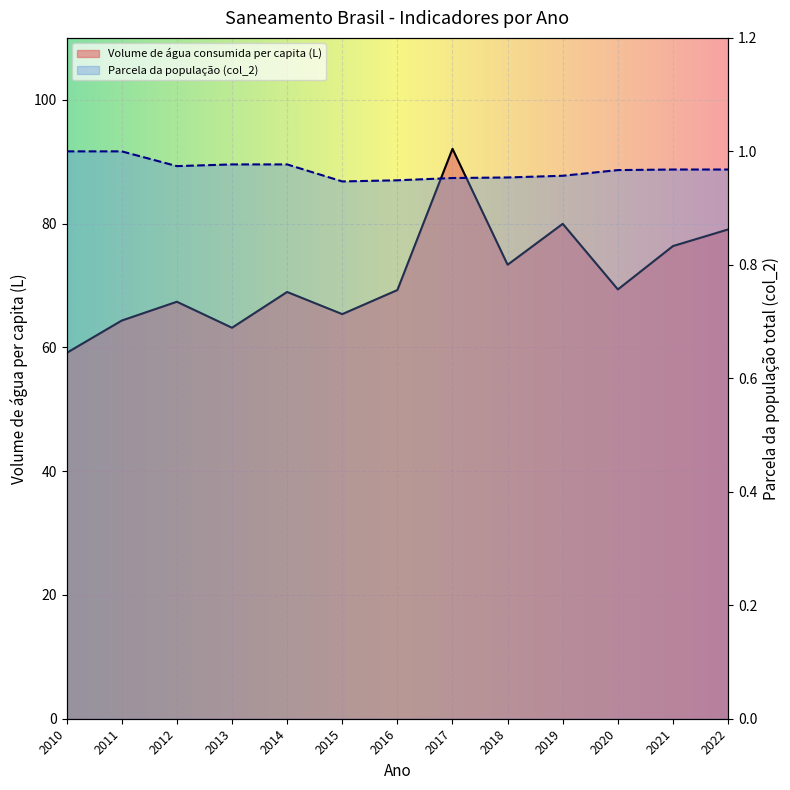

What is the average value of the Parcela da população total que mora em ... (col_2) series?

1.0